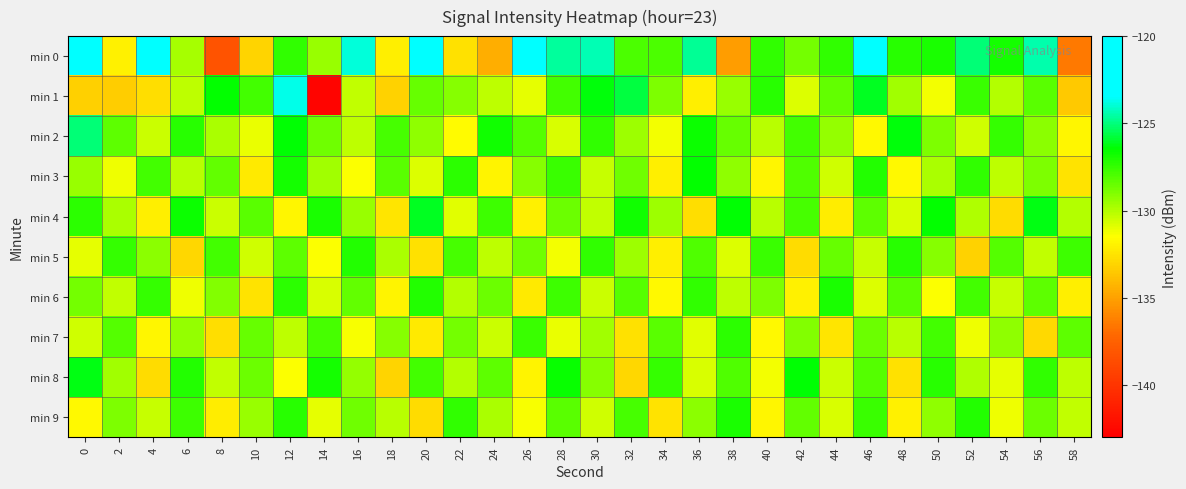

Reading left to right, what are all the values shown in this chart?

min 0: 0=-120.3	2=-132.0	4=-122.9	6=-129.8	8=-138.3	10=-133.1	12=-127.4	14=-129.5	16=-123.9	18=-132.1	20=-123.3	22=-132.6	24=-134.5	26=-122.0	28=-124.7	30=-124.4	32=-127.9	34=-128.0	36=-124.7	38=-135.2	40=-127.4	42=-128.7	44=-127.4	46=-121.4	48=-127.2	50=-127.0	52=-125.1	54=-126.9	56=-124.4	58=-136.5
min 1: 0=-133.2	2=-133.3	4=-132.7	6=-130.2	8=-126.5	10=-127.8	12=-123.7	14=-142.7	16=-130.3	18=-133.1	20=-128.5	22=-129.1	24=-130.2	26=-131.0	28=-127.8	30=-126.3	32=-125.7	34=-128.9	36=-132.1	38=-129.5	40=-127.2	42=-130.8	44=-128.4	46=-126.1	48=-129.7	50=-131.3	52=-127.6	54=-130.0	56=-128.2	58=-133.5
min 2: 0=-125.1	2=-128.3	4=-130.5	6=-127.2	8=-129.8	10=-131.1	12=-126.4	14=-128.7	16=-130.2	18=-127.9	20=-129.3	22=-131.6	24=-126.8	26=-128.1	28=-130.7	30=-127.4	32=-129.6	34=-131.3	36=-126.7	38=-128.5	40=-130.1	42=-127.8	44=-129.4	46=-131.7	48=-126.3	50=-128.9	52=-130.6	54=-127.5	56=-129.2	58=-131.8
min 3: 0=-129.5	2=-131.2	4=-127.8	6=-130.1	8=-128.4	10=-132.3	12=-126.9	14=-129.7	16=-131.5	18=-128.2	20=-130.8	22=-127.3	24=-131.9	26=-129.1	28=-127.6	30=-130.4	32=-128.7	34=-132.1	36=-126.5	38=-129.3	40=-131.8	42=-128.0	44=-130.6	46=-127.1	48=-131.7	50=-129.8	52=-127.4	54=-130.2	56=-128.9	58=-132.5
min 4: 0=-127.3	2=-129.8	4=-132.1	6=-126.7	8=-130.5	10=-128.2	12=-131.8	14=-127.0	16=-129.5	18=-132.4	20=-126.1	22=-130.9	24=-127.7	26=-132.0	28=-128.6	30=-130.3	32=-126.8	34=-129.6	36=-132.7	38=-126.4	40=-130.1	42=-127.9	44=-132.2	46=-128.3	48=-130.7	50=-126.5	52=-129.9	54=-132.8	56=-126.2	58=-130.0
min 5: 0=-131.0	2=-127.5	4=-129.2	6=-133.0	8=-127.8	10=-130.6	12=-128.3	14=-131.5	16=-127.1	18=-129.8	20=-132.6	22=-127.9	24=-130.2	26=-128.7	28=-131.3	30=-127.4	32=-129.6	34=-132.1	36=-128.0	38=-130.8	40=-127.6	42=-132.8	44=-128.5	46=-130.4	48=-127.2	50=-129.1	52=-133.2	54=-128.1	56=-130.3	58=-127.7
min 6: 0=-128.8	2=-130.3	4=-127.5	6=-131.2	8=-129.0	10=-132.5	12=-127.3	14=-130.7	16=-128.4	18=-131.9	20=-127.1	22=-130.0	24=-128.6	26=-132.3	28=-127.7	30=-130.5	32=-128.1	34=-131.7	36=-127.4	38=-130.2	40=-128.9	42=-132.0	44=-127.0	46=-130.8	48=-128.2	50=-131.5	52=-127.8	54=-130.4	56=-128.3	58=-132.1
min 7: 0=-130.6	2=-128.1	4=-131.8	6=-129.4	8=-132.7	10=-128.5	12=-130.2	14=-127.9	16=-131.4	18=-129.1	20=-132.3	22=-128.8	24=-130.5	26=-127.6	28=-131.1	30=-129.7	32=-132.6	34=-128.2	36=-130.9	38=-127.3	40=-131.7	42=-129.0	44=-132.4	46=-128.6	48=-130.1	50=-127.8	52=-131.2	54=-129.3	56=-132.9	58=-128.3
min 8: 0=-126.2	2=-129.7	4=-132.8	6=-127.1	8=-130.3	10=-128.6	12=-131.5	14=-126.9	16=-129.4	18=-133.1	20=-127.8	22=-130.0	24=-128.3	26=-131.9	28=-126.6	30=-129.1	32=-133.0	34=-127.5	36=-130.7	38=-128.0	40=-131.3	42=-126.4	44=-130.5	46=-128.1	48=-132.6	50=-127.2	52=-129.9	54=-131.0	56=-127.4	58=-130.2
min 9: 0=-131.7	2=-128.9	4=-130.4	6=-127.7	8=-132.2	10=-129.5	12=-127.2	14=-131.0	16=-128.7	18=-130.1	20=-132.8	22=-127.4	24=-129.8	26=-131.4	28=-128.2	30=-130.6	32=-127.9	34=-132.5	36=-129.2	38=-127.0	40=-131.8	42=-128.4	44=-130.7	46=-127.6	48=-132.0	50=-129.3	52=-127.1	54=-131.2	56=-128.6	58=-130.3